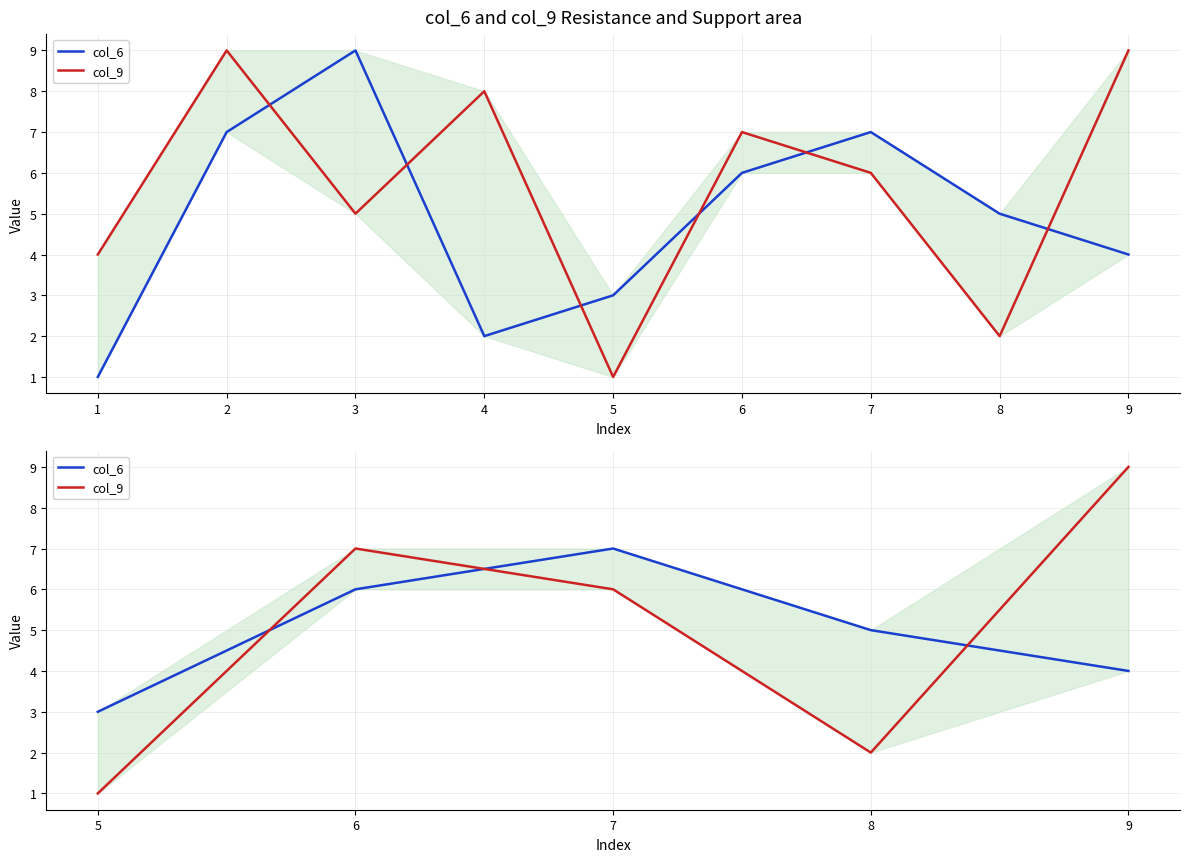

How many intersections are there between col_6 and col_9?

3